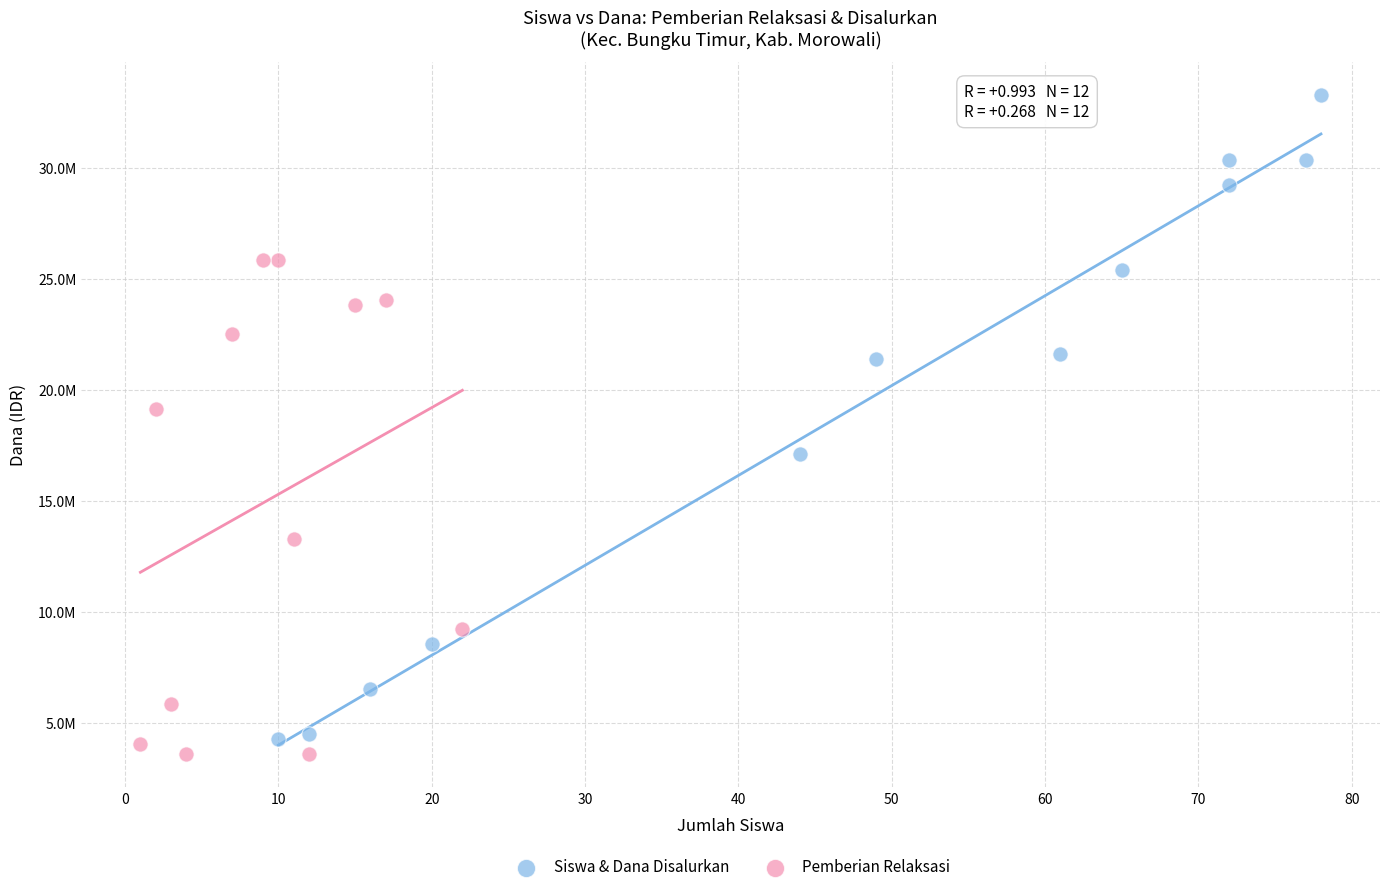

What are all the series names shown in the legend?

Siswa & Dana Disalurkan, Pemberian Relaksasi